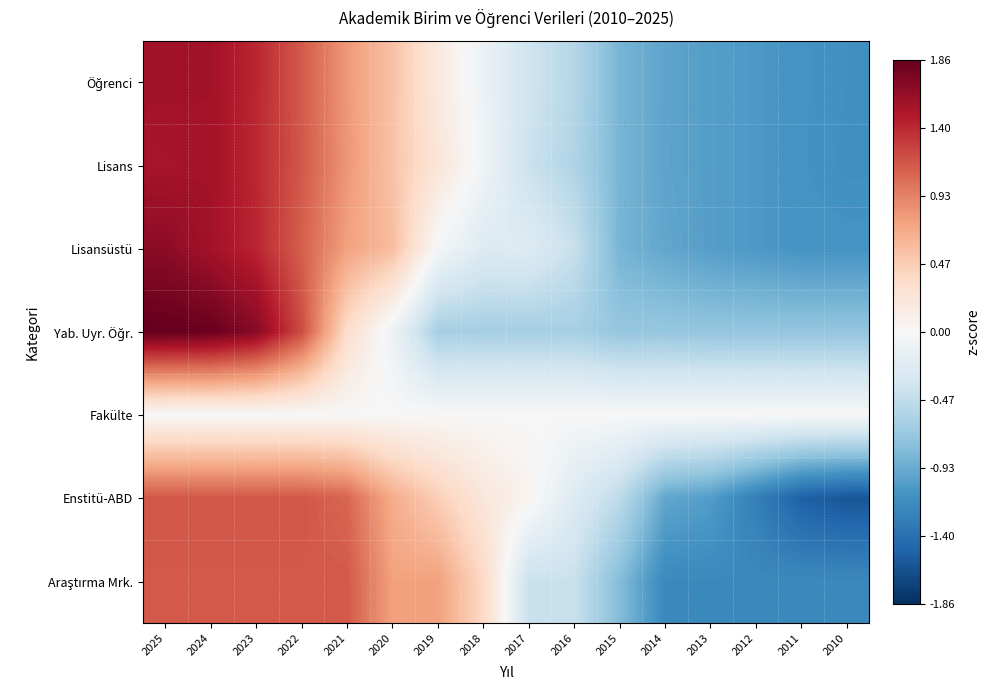

Which category has the lowest value across all series?

2010